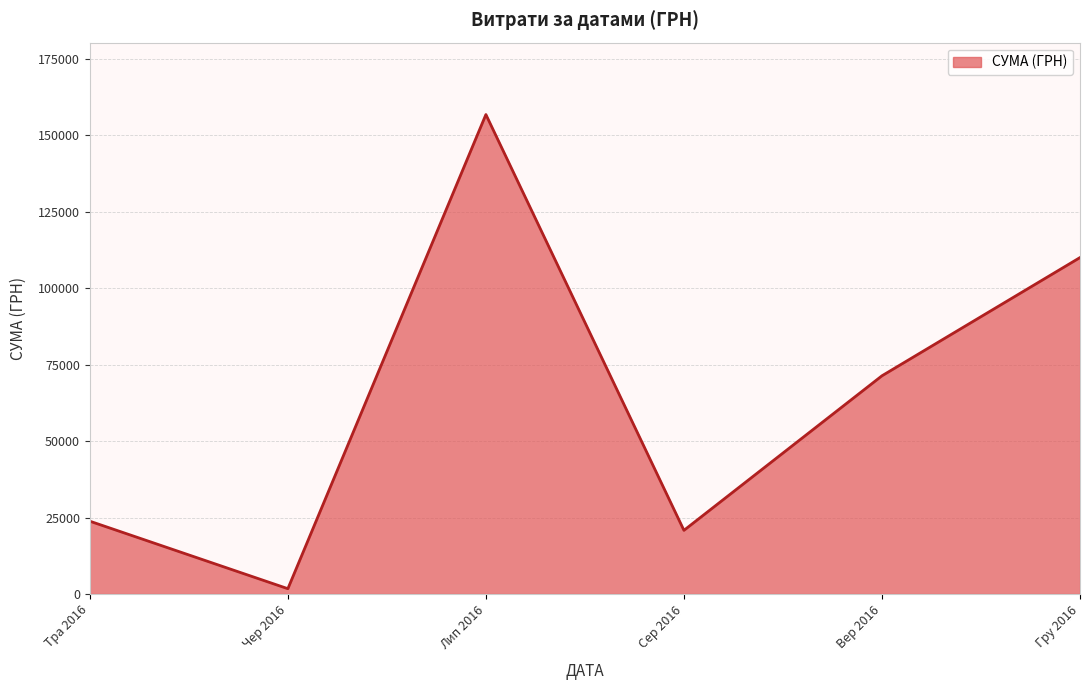

What is the sum of the values at Гру 2016 and Вер 2016?

181273.2